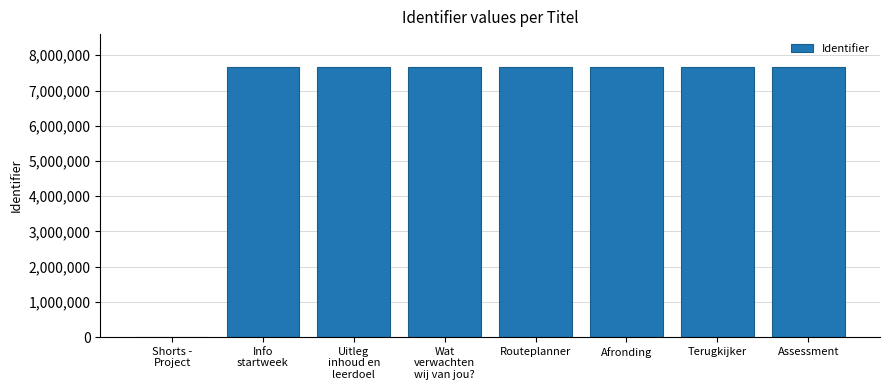

The chart shows a value of 13075326 at Terugkijker. True or false?

False